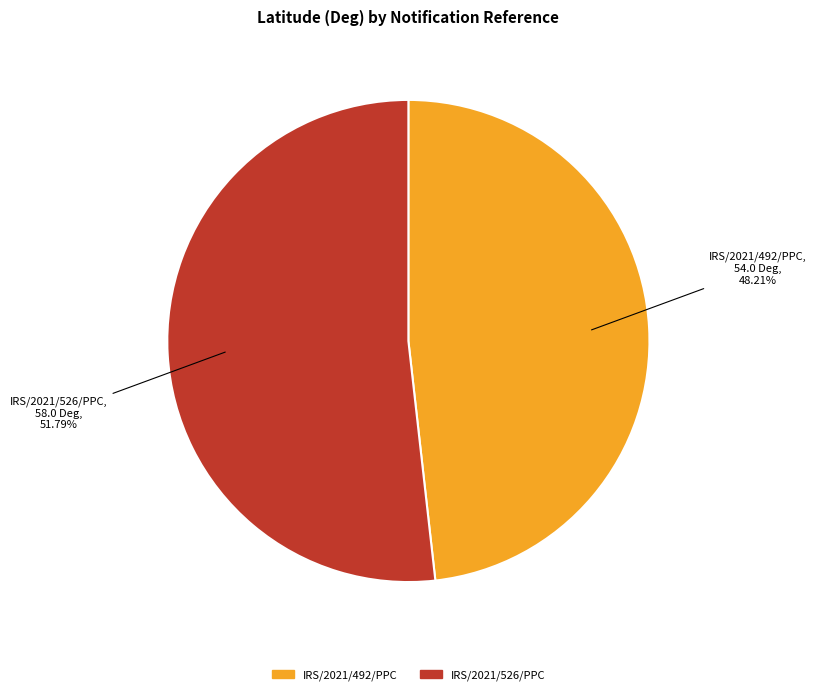

To the nearest percent, what percentage of the pie is IRS/2021/492/PPC?

48%